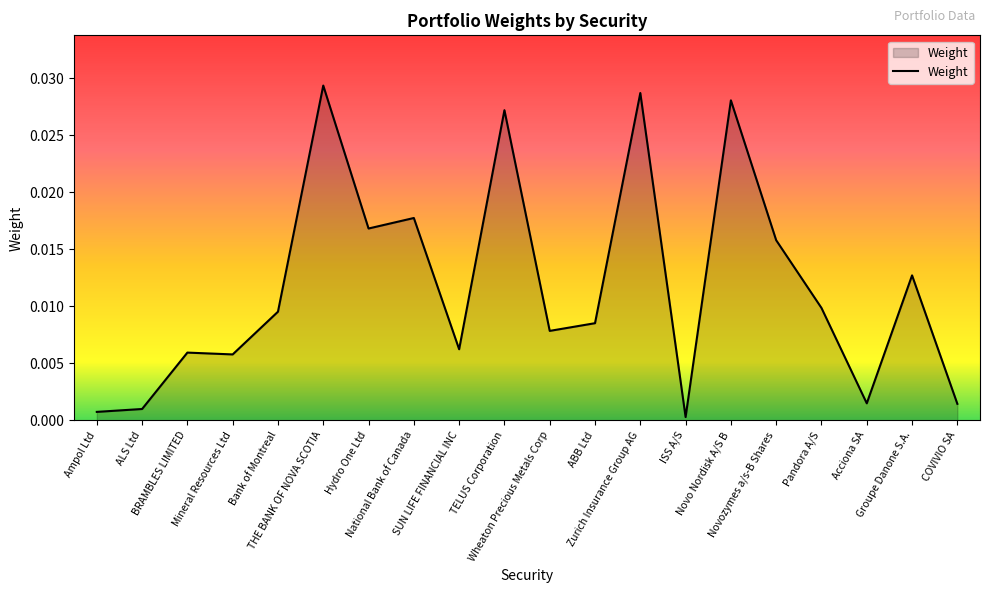

Where is the first local minimum?

Mineral Resources Ltd